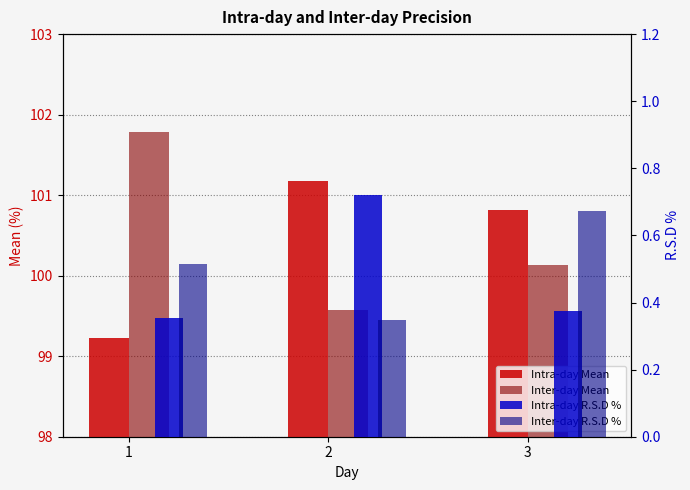

Rank the series by their maximum value, from lowest to highest.

Inter-day R.S.D %, Intra-day R.S.D %, Intra-day Mean, Inter-day Mean